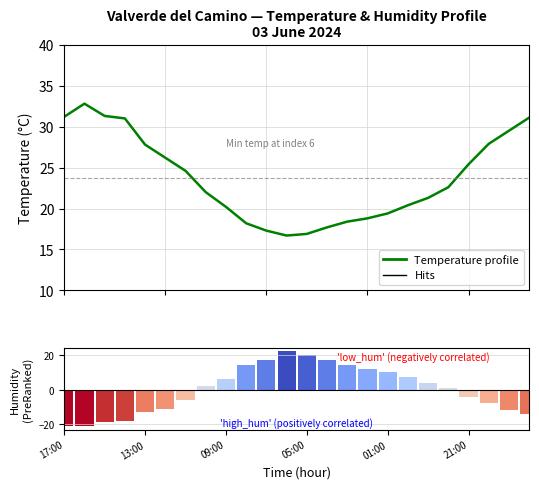

Rank the series by their average value, from lowest to highest.

Humidity (rel. mean), Temperature profile